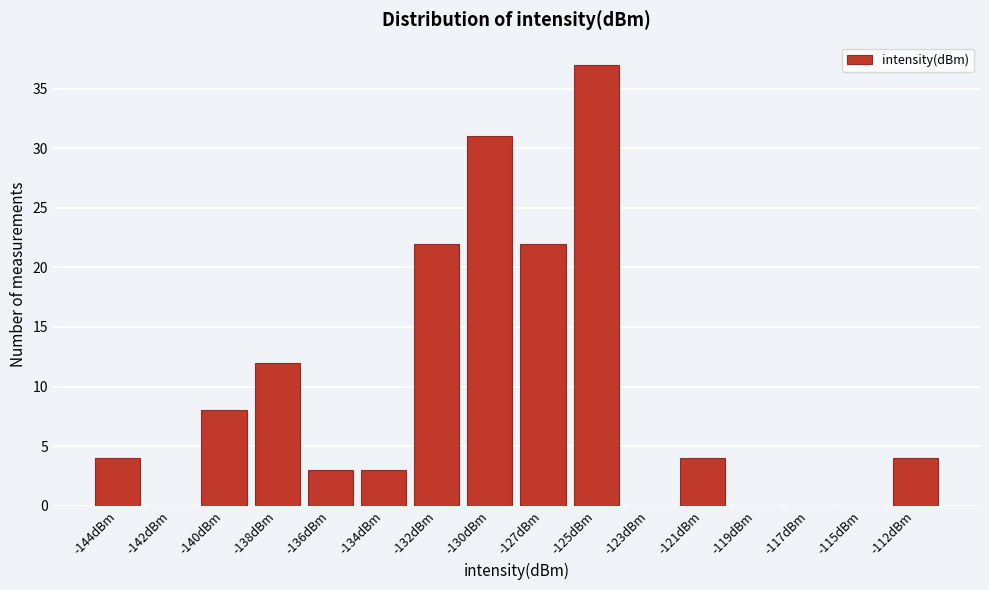

Reading left to right, extract all data points from this chart.

-144dBm=4	-142dBm=0	-140dBm=8	-138dBm=12	-136dBm=3	-134dBm=3	-132dBm=22	-130dBm=31	-127dBm=22	-125dBm=37	-123dBm=0	-121dBm=4	-119dBm=0	-117dBm=0	-115dBm=0	-112dBm=4